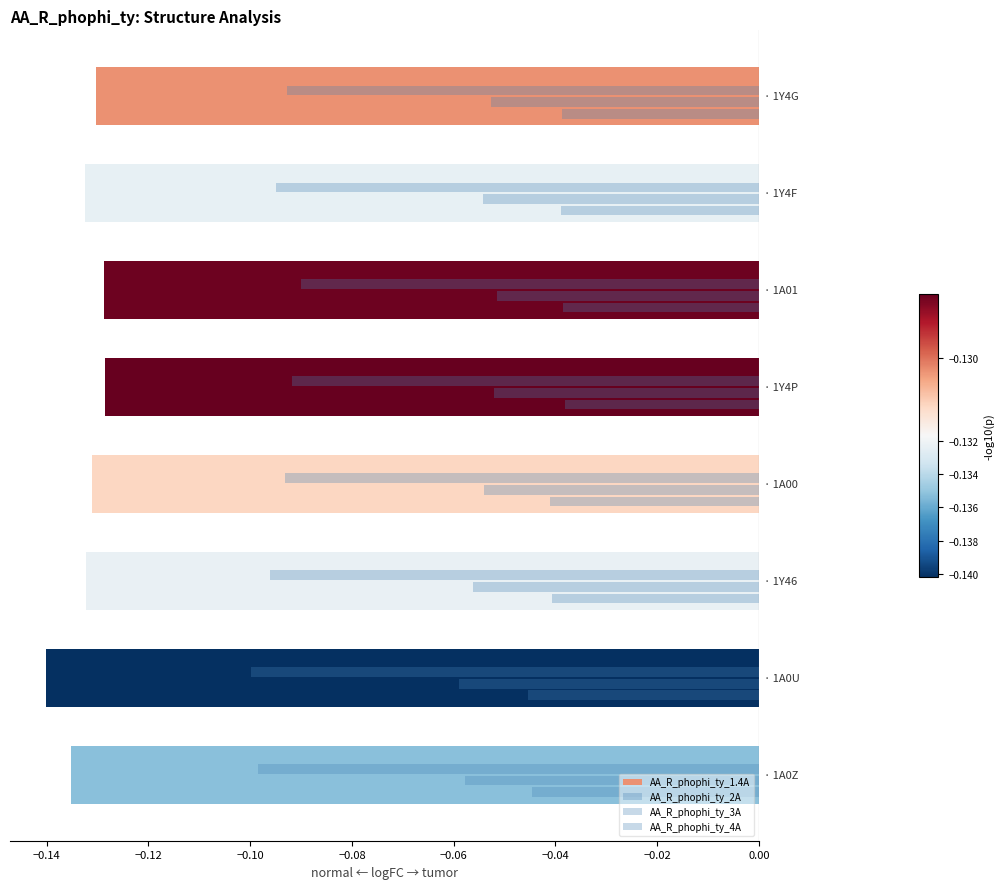

How many series are shown in this chart?

4